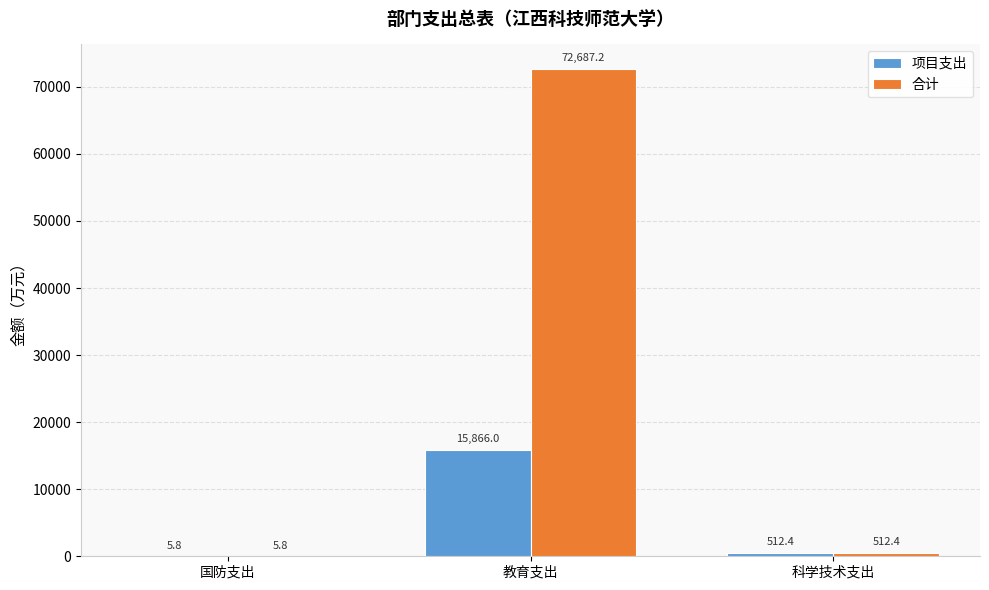

What is the average value of the 项目支出 series?

5461.4